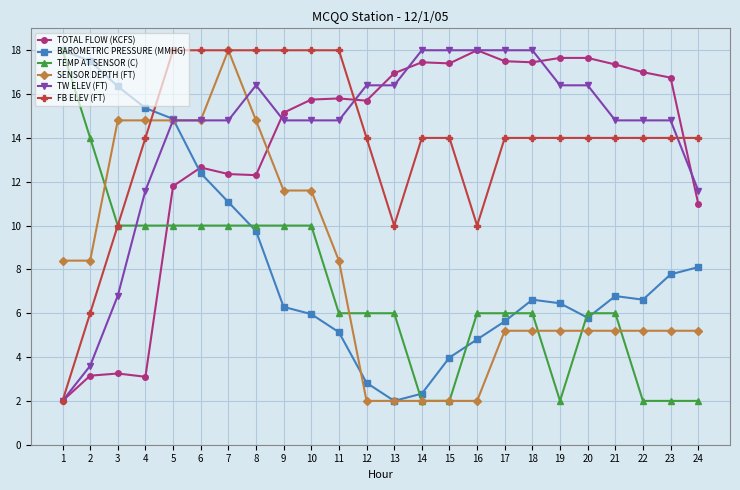

How many categories are shown in the chart?

24